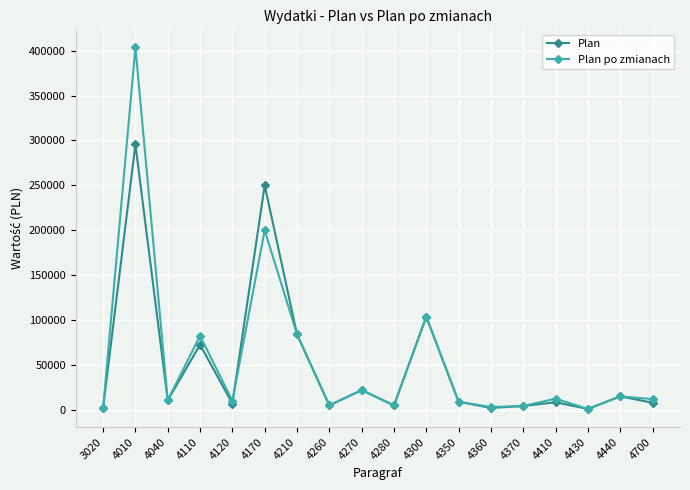

Where does the Plan series first go above 9050?

4010